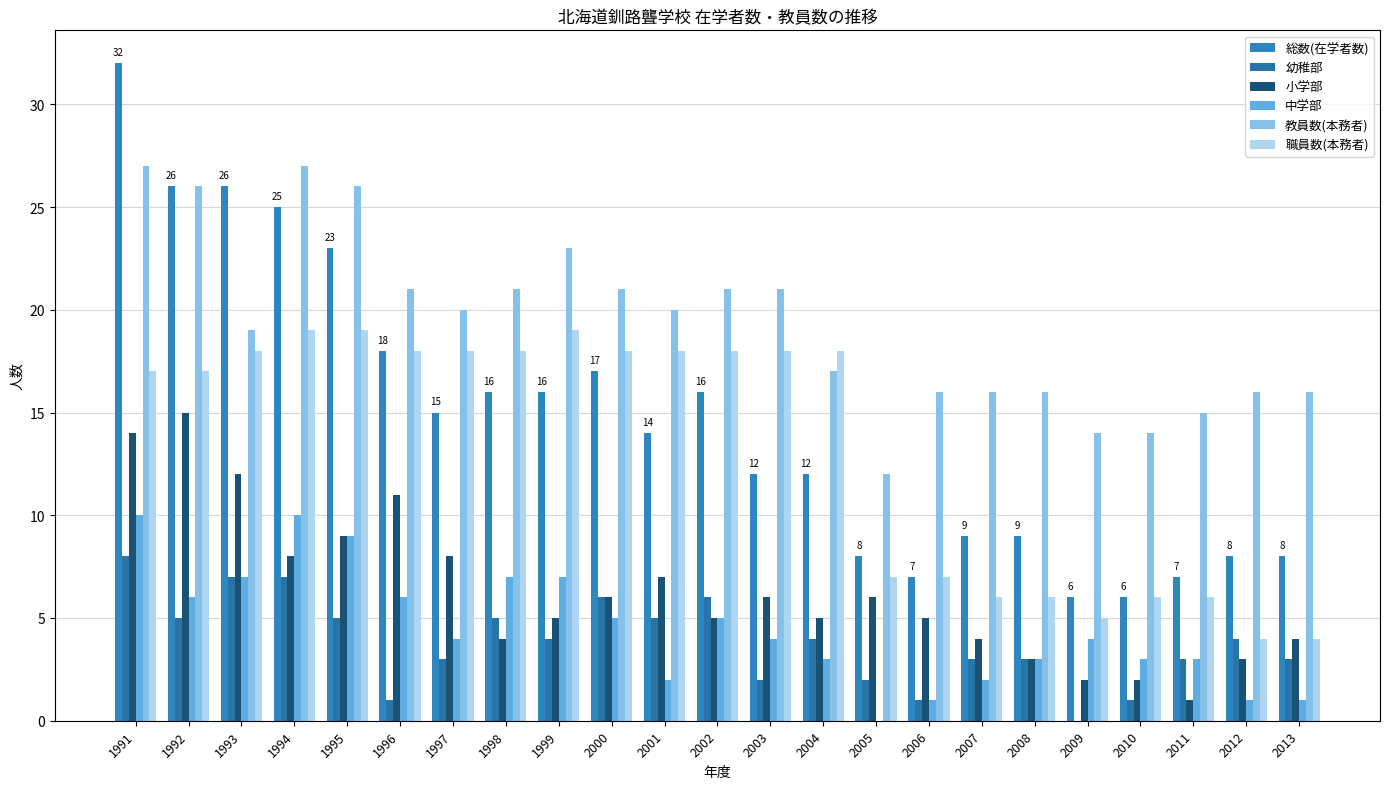

What is the approximate value of 職員数(本務者) at 1994?

19